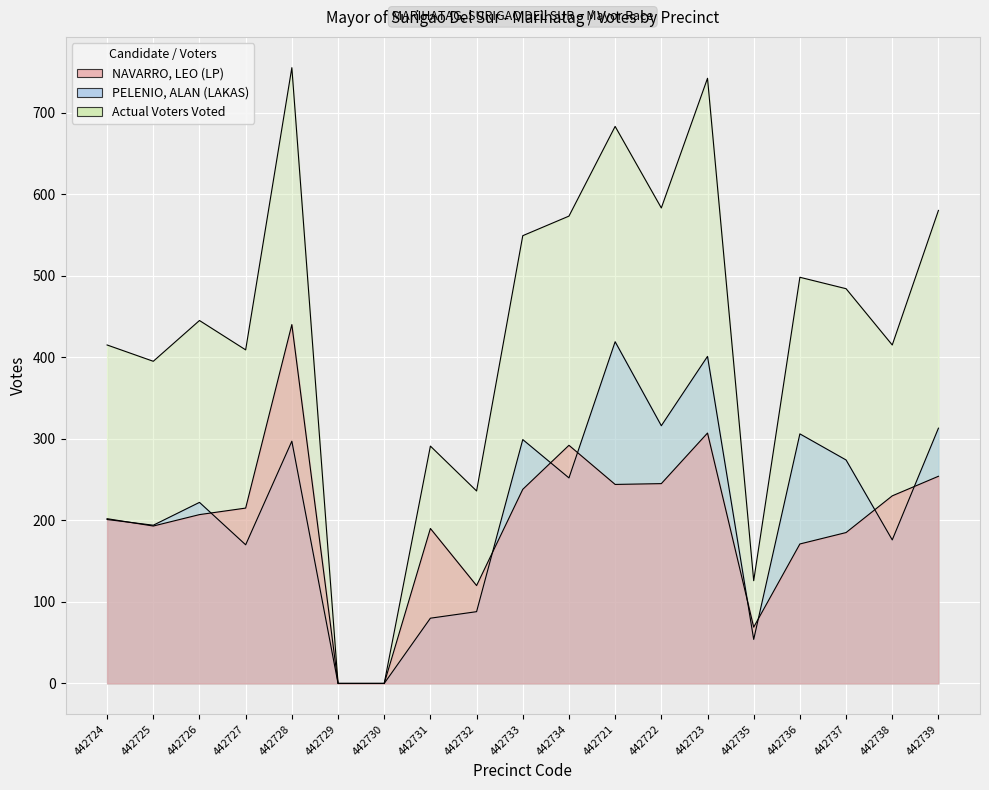

What is the difference between the maximum and minimum values in the Actual Voters Voted series?

755